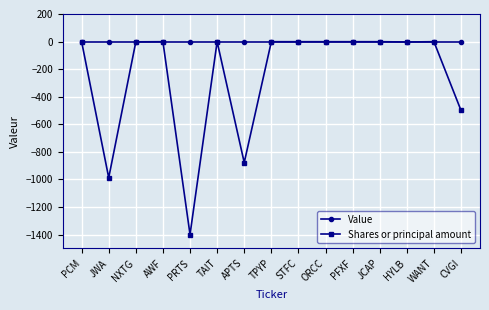

List the series in order of their overall mean, lowest first.

Shares or principal amount, Value